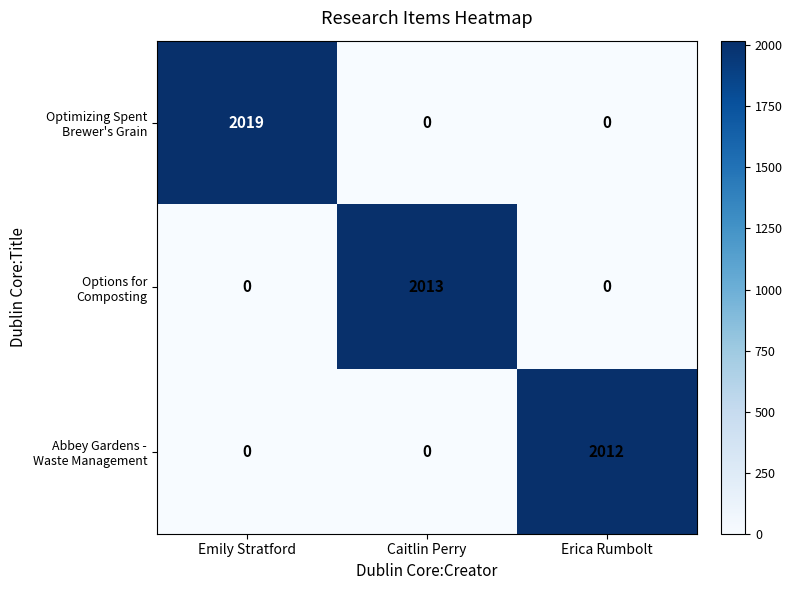

What is the difference between the highest and lowest values at Erica Rumbolt?

2012